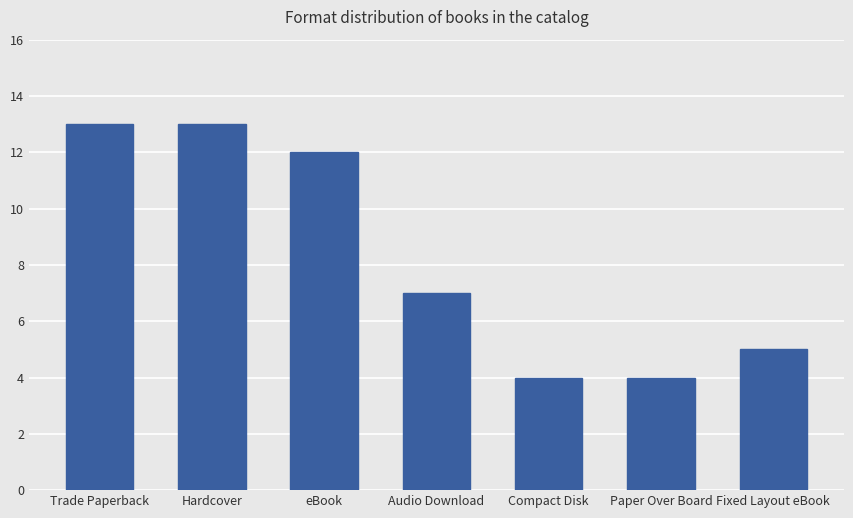

What is the sum of the values at Compact Disk and Audio Download?

11